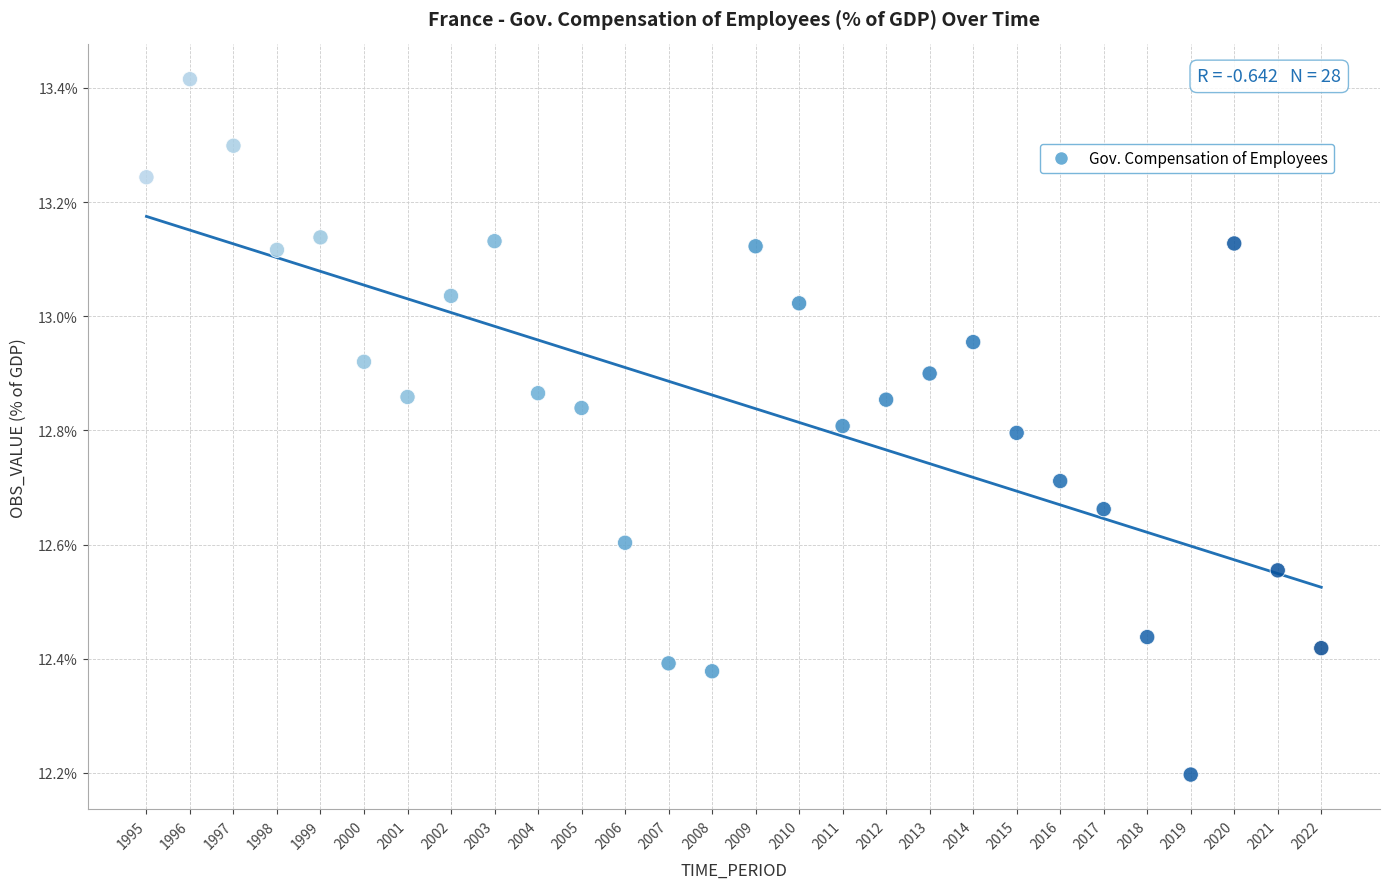

What is the range of Y values (max minus min)?

1.2